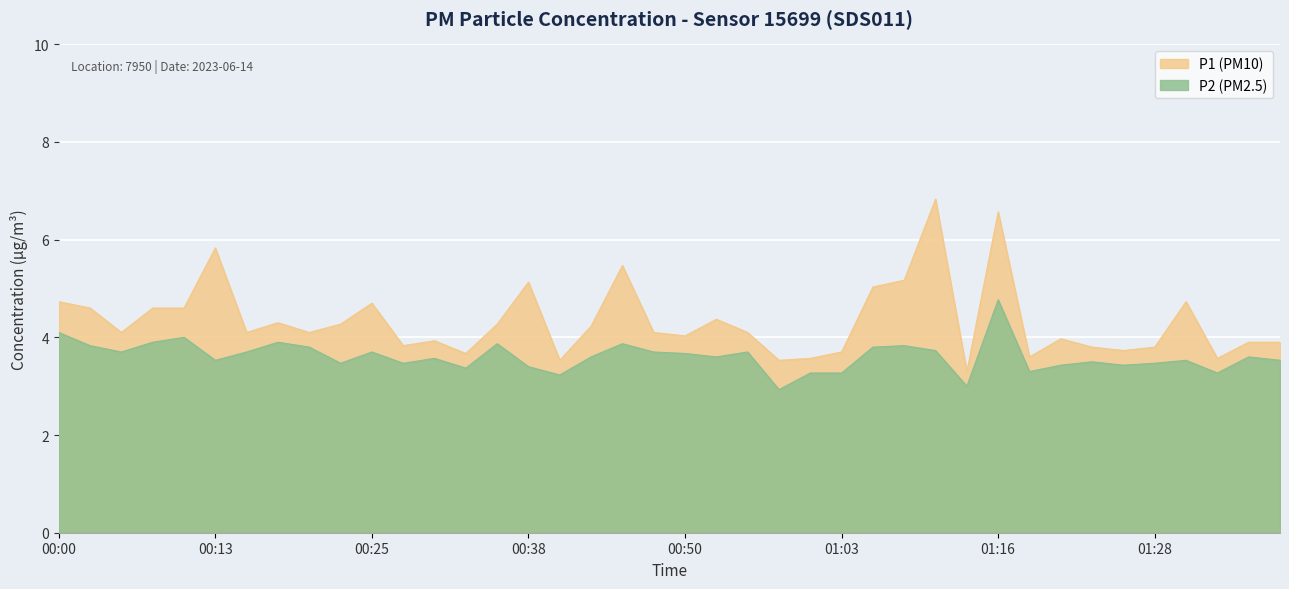

Where is P1 nearest to the value 5?

01:05